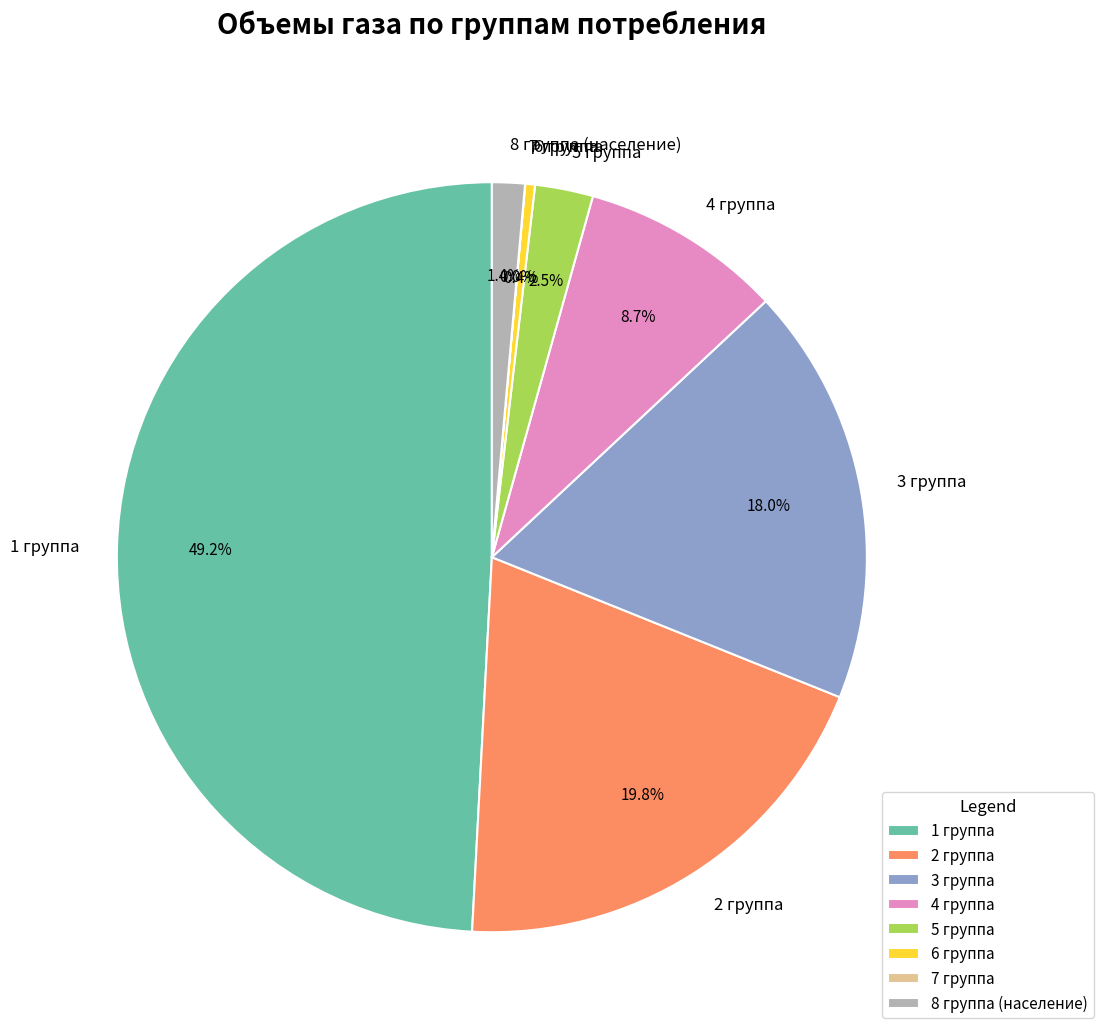

True or false: 4 группа accounts for 9% of the total.

True